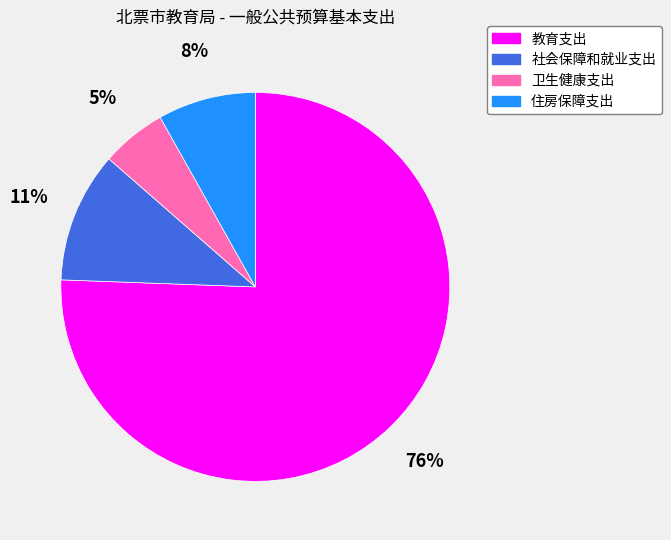

Which slice represents more than half of the pie?

教育支出